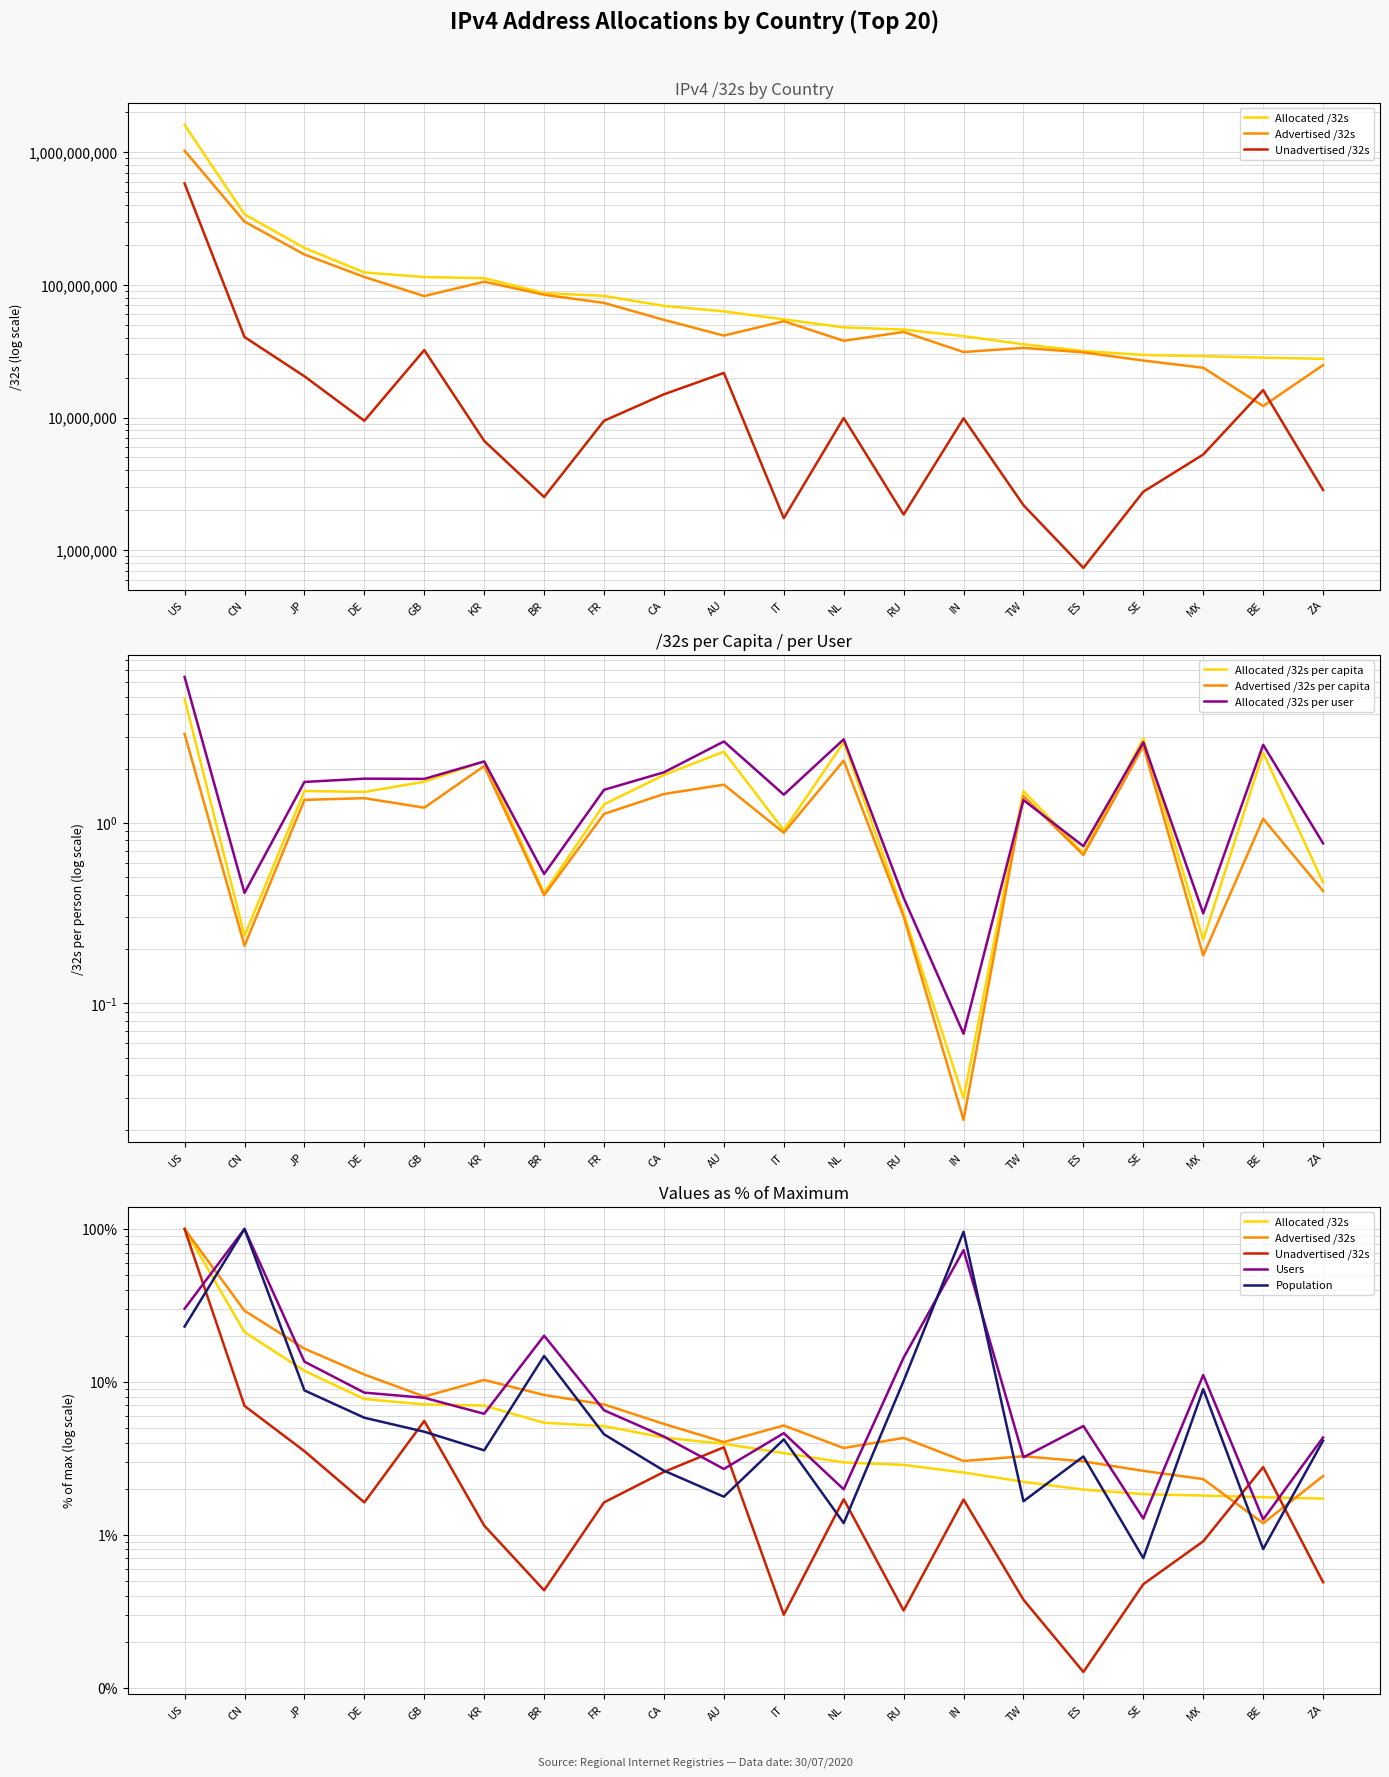

Reading left to right, extract all data points from this chart.

Allocated /32s: US=100.0	CN=21.2	JP=11.8	DE=7.7	GB=7.1	KR=7.0	BR=5.4	FR=5.1	CA=4.3	AU=3.9	IT=3.4	NL=3.0	RU=2.9	IN=2.6	TW=2.2	ES=2.0	SE=1.8	MX=1.8	BE=1.8	ZA=1.7
Advertised /32s: US=1028525568.0	CN=300161152.0	JP=169554432.0	DE=114793728.0	GB=82380288.0	KR=105806080.0	BR=84349440.0	FR=73169920.0	CA=54518016.0	AU=41508776.0	IT=53269504.0	NL=37915648.0	RU=44208128.0	IN=31211264.0	TW=33521664.0	ES=31021568.0	SE=26897920.0	MX=23755776.0	BE=12214016.0	ZA=24883712.0
Unadvertised /32s: US=581712896.0	CN=40473472.0	JP=20474624.0	DE=9460608.0	GB=32268568.0	KR=6670848.0	BR=2516480.0	FR=9460240.0	CA=14976512.0	AU=21706072.0	IT=1742400.0	NL=9921760.0	RU=1857024.0	IN=9870080.0	TW=2183936.0	ES=735552.0	SE=2759016.0	MX=5266432.0	BE=16098944.0	ZA=2843904.0
Users: US=30.1	CN=100.0	JP=13.5	DE=8.5	GB=7.9	KR=6.2	BR=20.0	FR=6.5	CA=4.4	AU=2.7	IT=4.6	NL=2.0	RU=14.4	IN=72.7	TW=3.2	ES=5.1	SE=1.3	MX=11.1	BE=1.3	ZA=4.3
Population: US=23.0	CN=100.0	JP=8.8	DE=5.8	GB=4.7	KR=3.6	BR=14.8	FR=4.5	CA=2.6	AU=1.8	IT=4.2	NL=1.2	RU=10.1	IN=95.9	TW=1.7	ES=3.2	SE=0.7	MX=9.0	BE=0.8	ZA=4.1